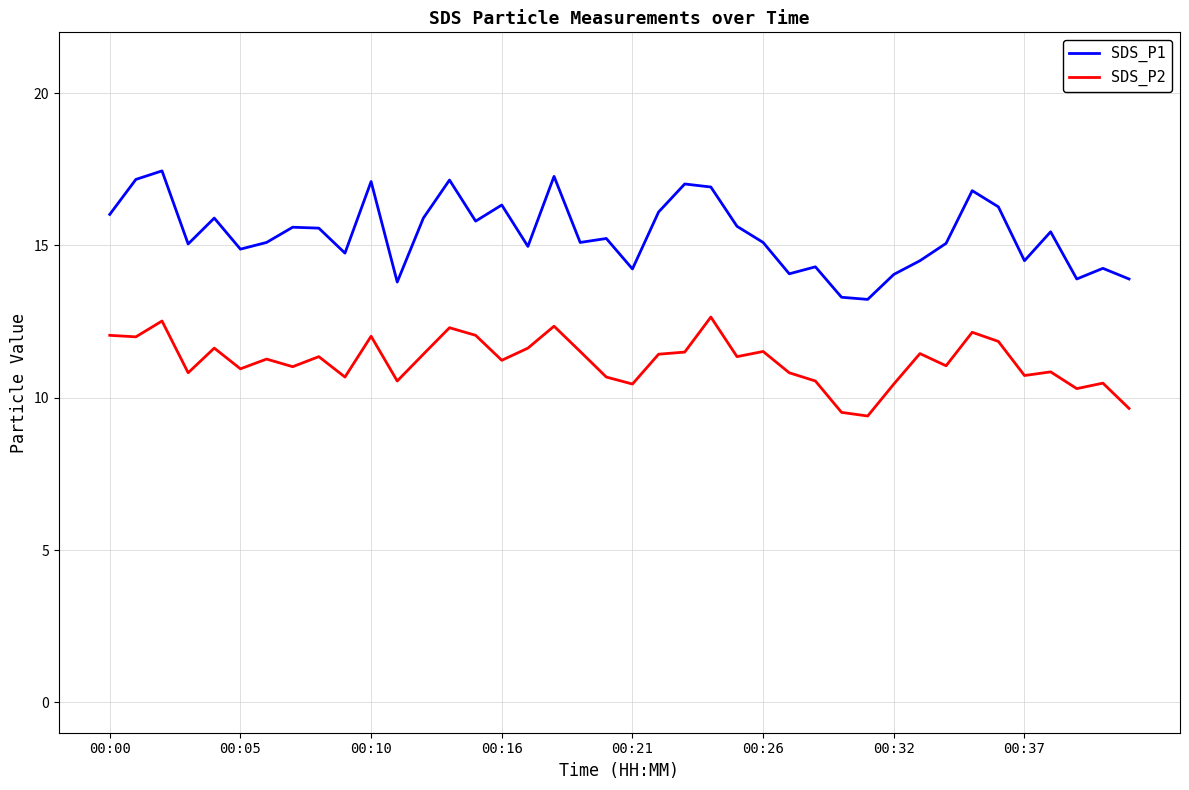

Which series has the largest total across all categories?

SDS_P1